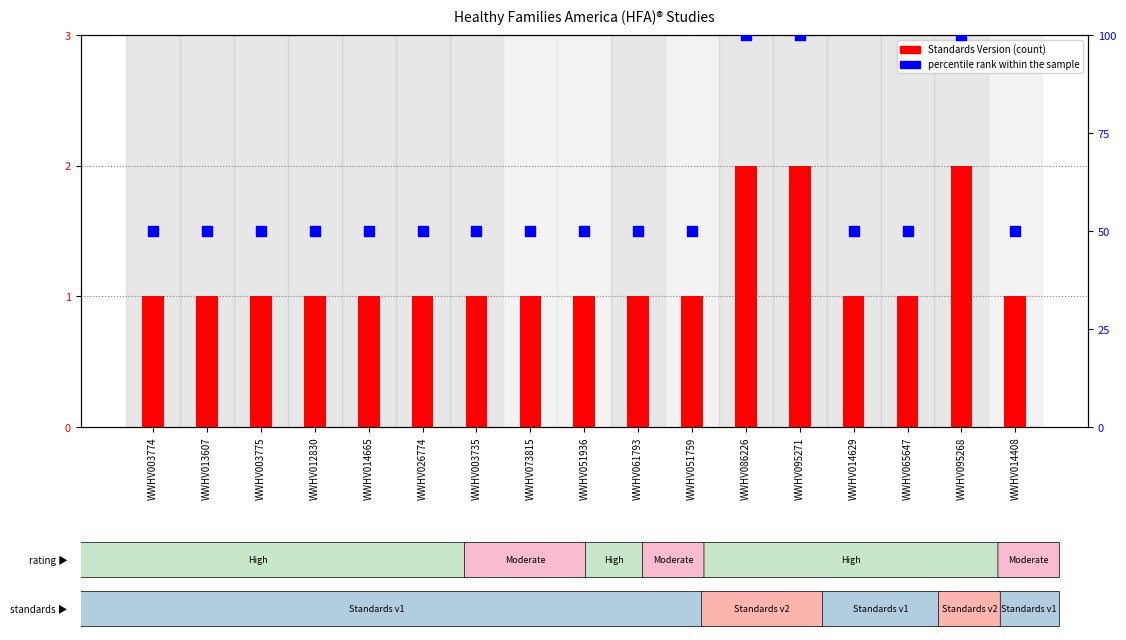

Which series reaches the maximum Y coordinate?

percentile rank within the sample